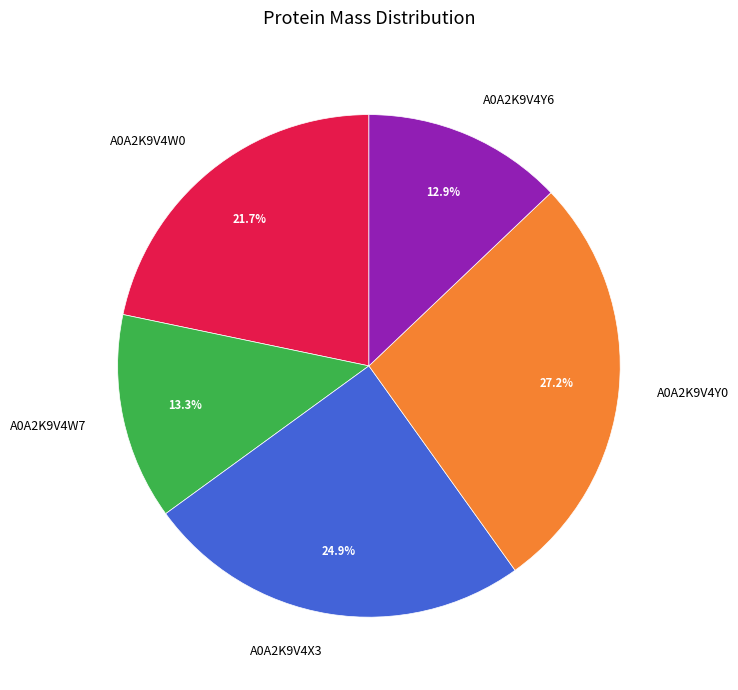

Approximately how many times larger is the value at A0A2K9V4W7 compared to A0A2K9V4Y6?

1.0